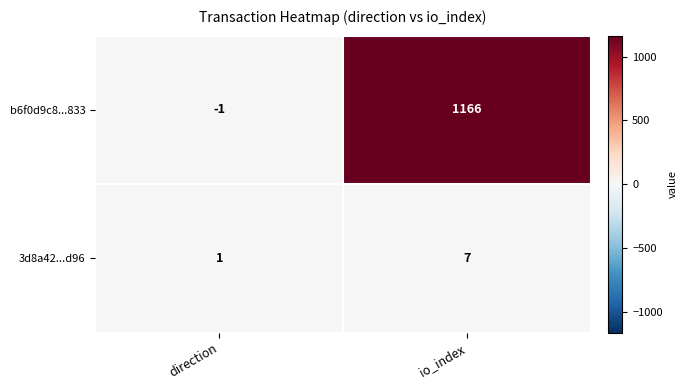

At which category is the sum across all series the highest?

io_index